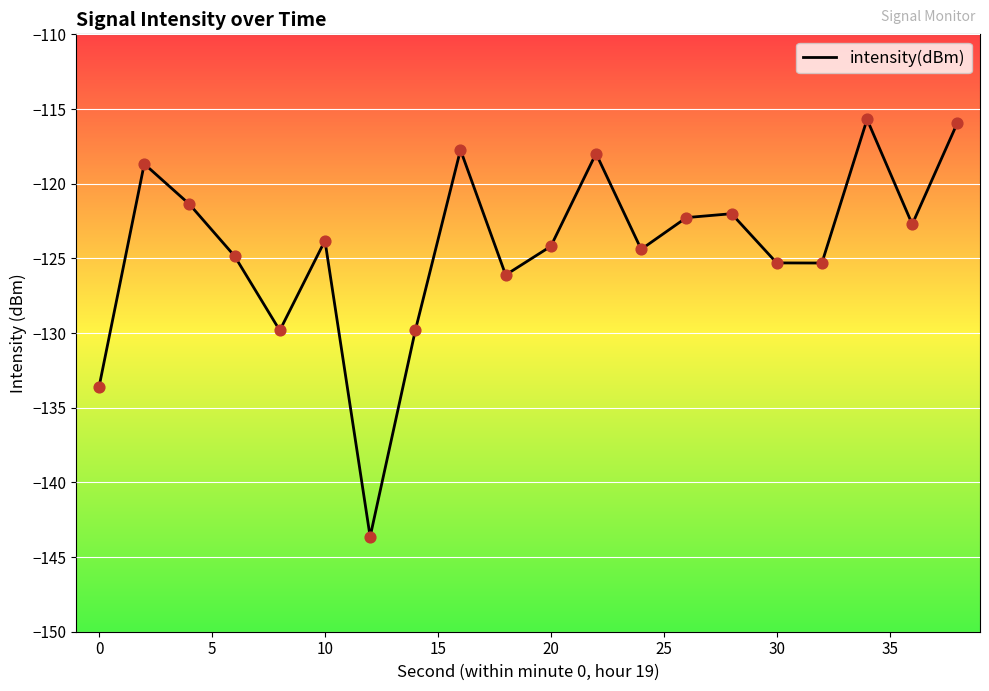

What is the difference between the maximum and minimum values?

27.9